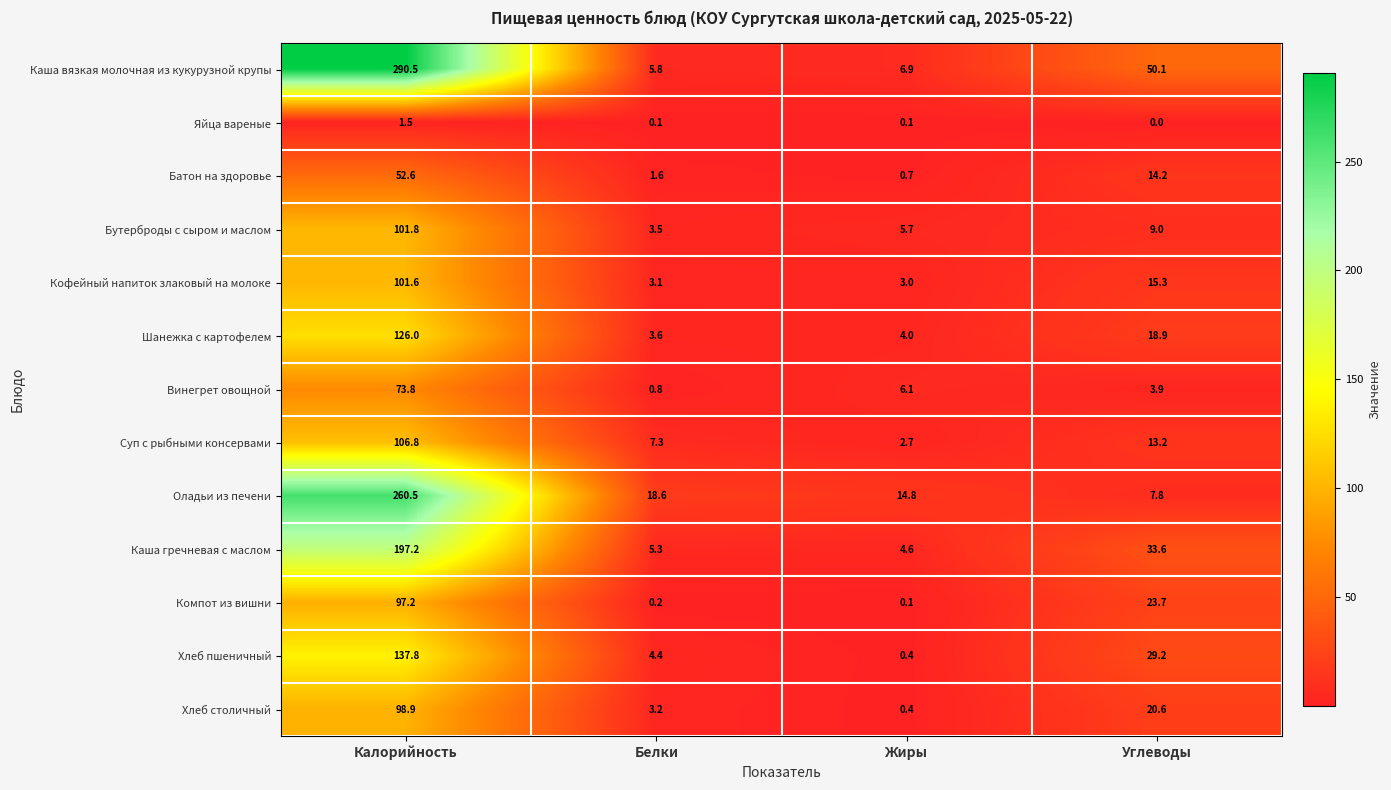

What is the difference between the Бутерброды с сыром и маслом values at Углеводы and Белки?

5.5